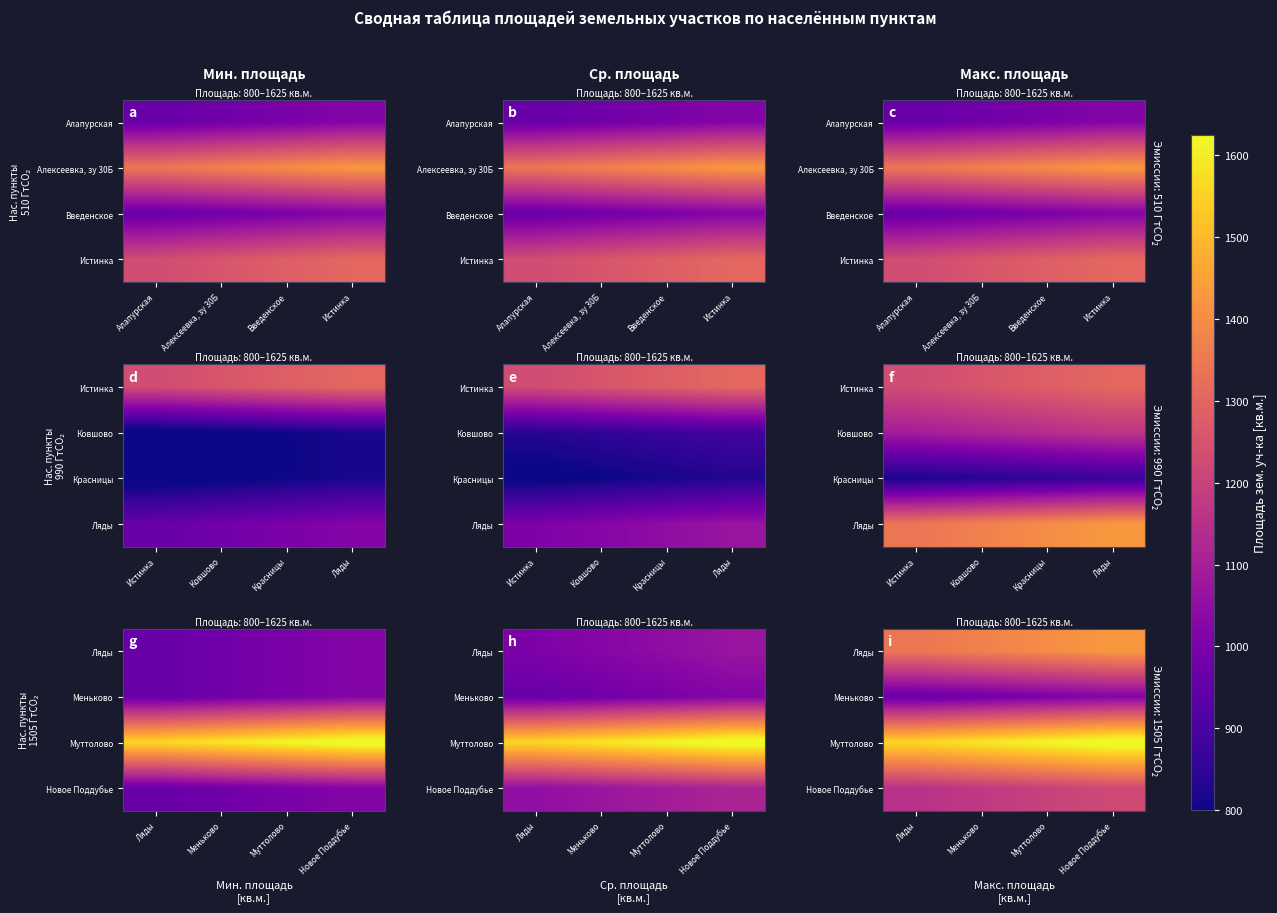

At which category is the sum across all series the highest?

Новое Поддубье